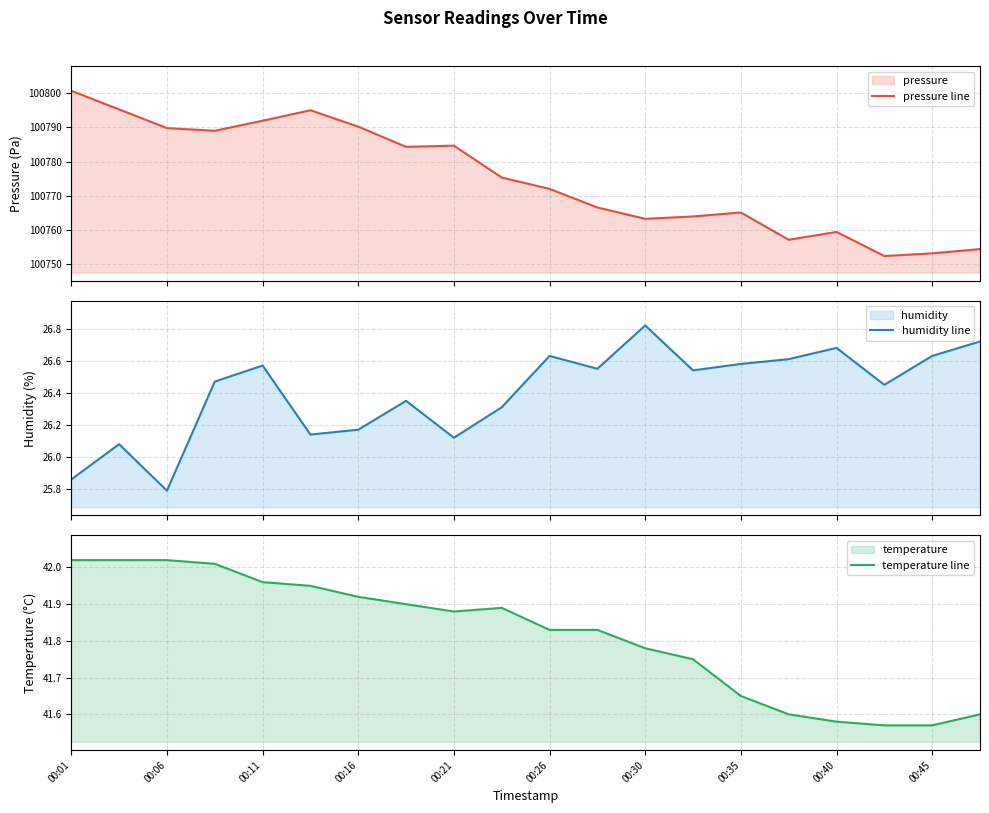

What is the maximum value for pressure line?

100800.7